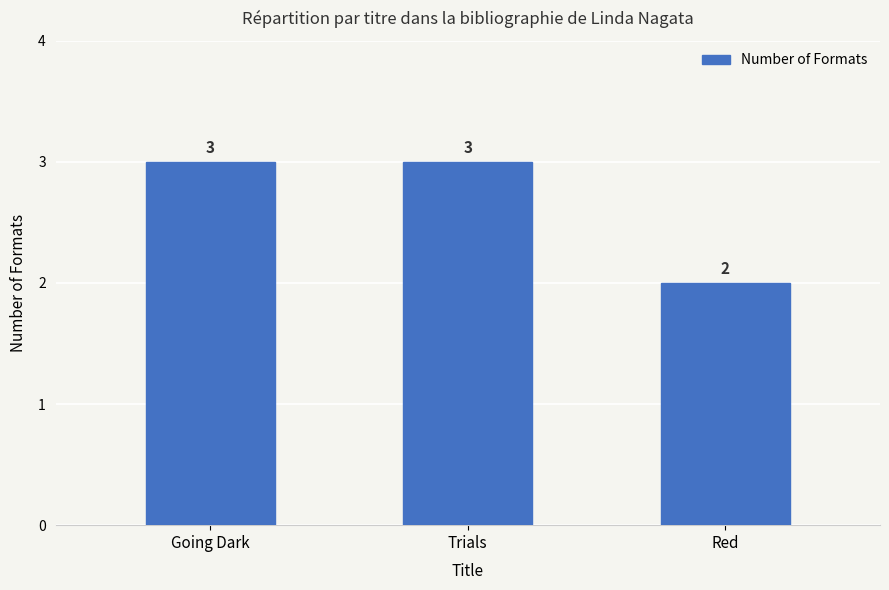

What is the maximum value shown in the chart?

3